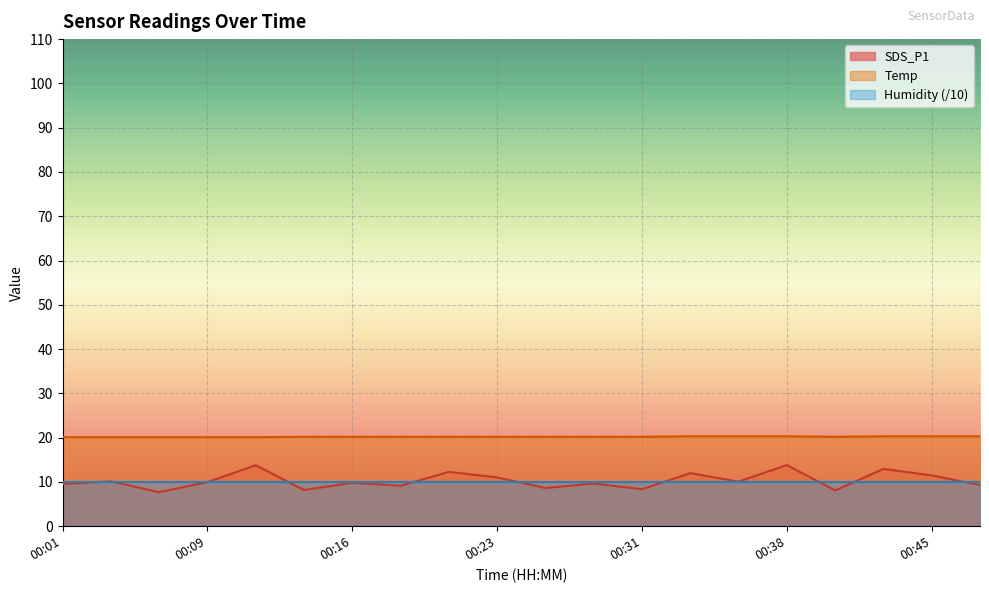

The SDS_P1 series shows 15.6 at 00:45. True or false?

False